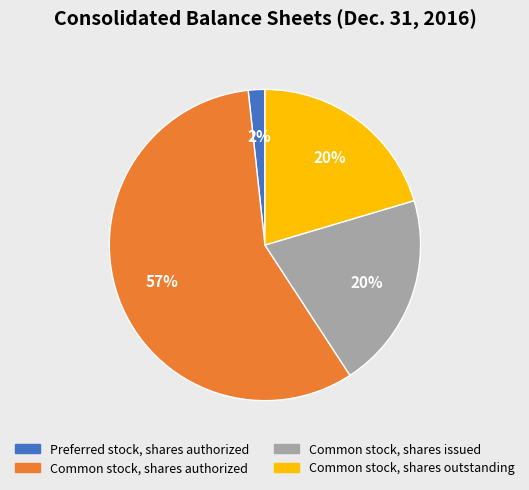

How many slices are in this pie chart?

4